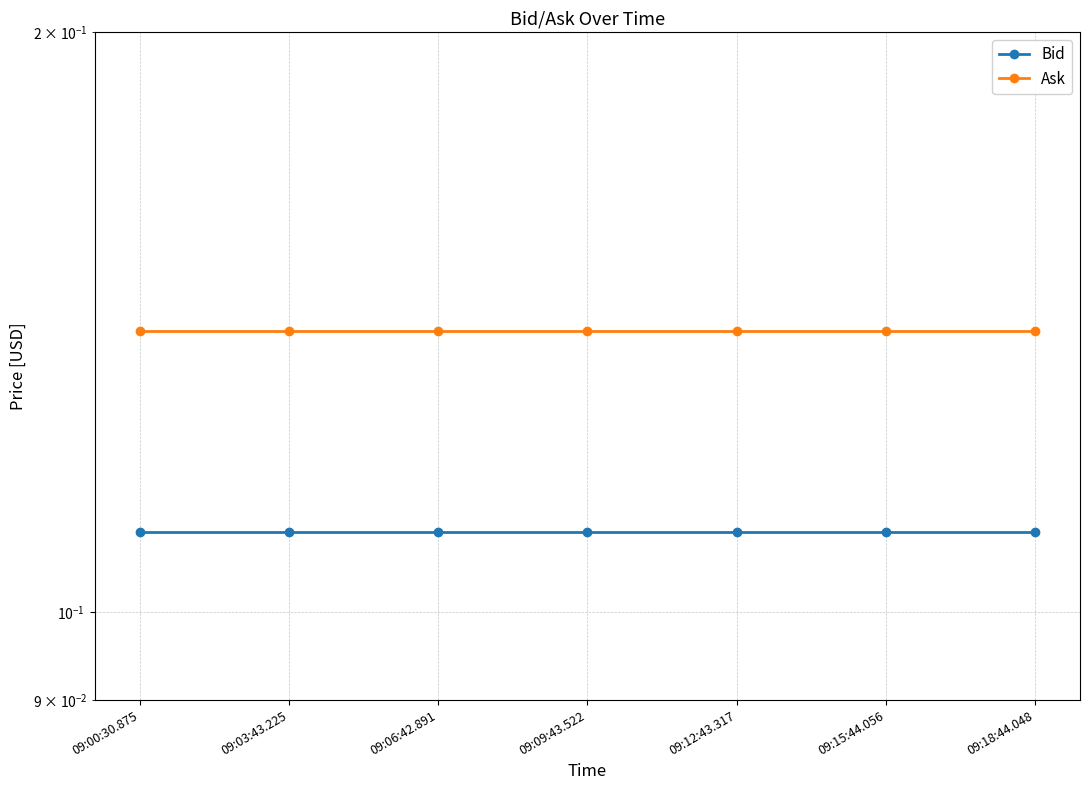

At which category is the sum across all series the highest?

09:00:30.875